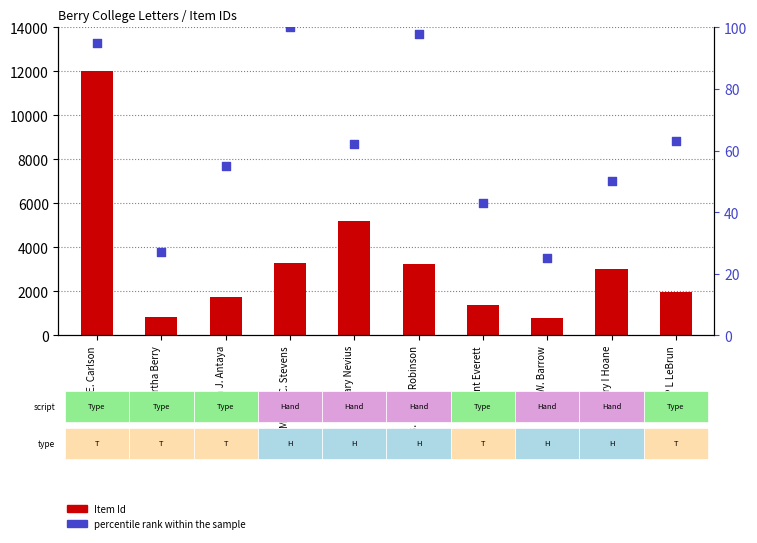

Which series has the largest total across all categories?

Item Id